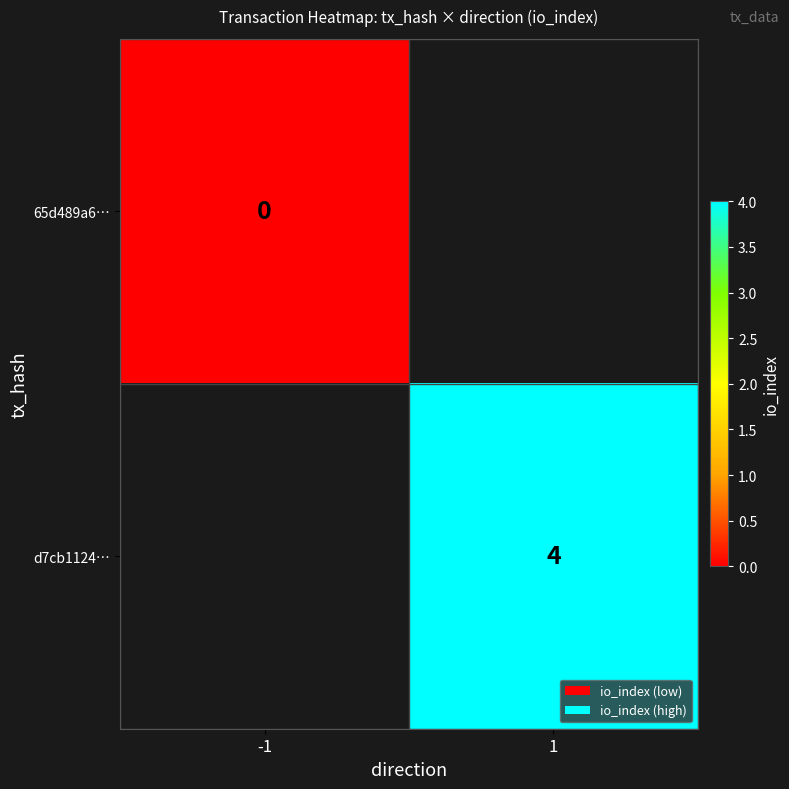

The d7cb1124… series shows 2.6 at 1. True or false?

False